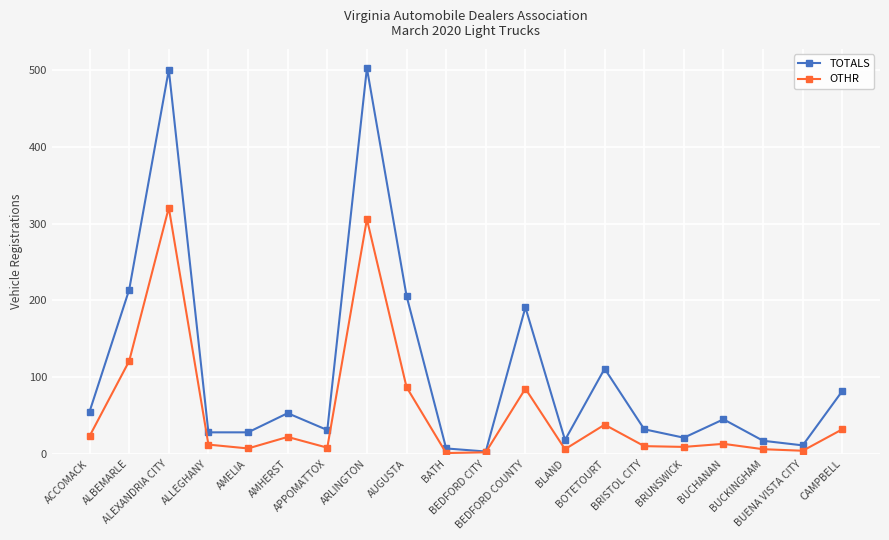

What is the smallest value displayed?

1